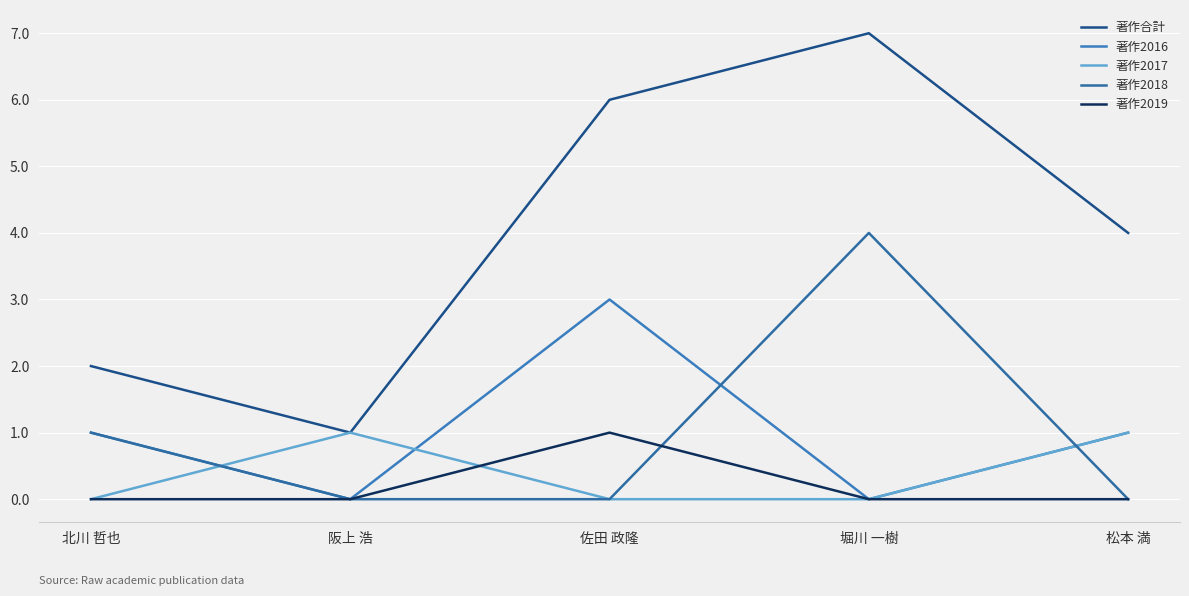

What is the sum of the 著作2016 values at 堀川 一樹 and 佐田 政隆?

3